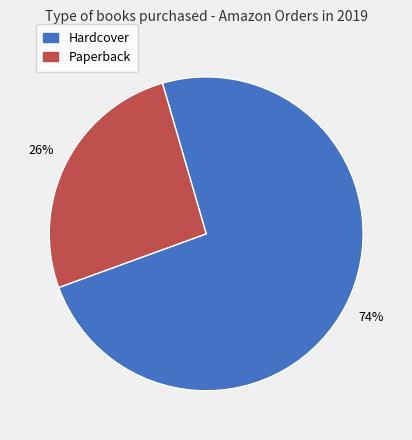

To the nearest percent, what is the average slice percentage?

50%